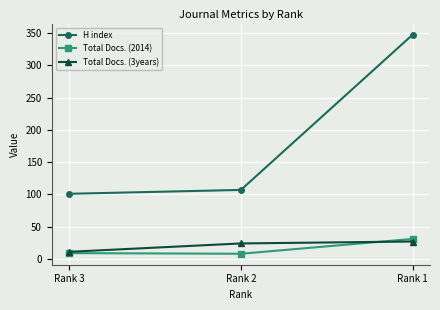

Is the value of H index at Rank 1 greater than the value of Total Docs. (2014) at Rank 2?

Yes